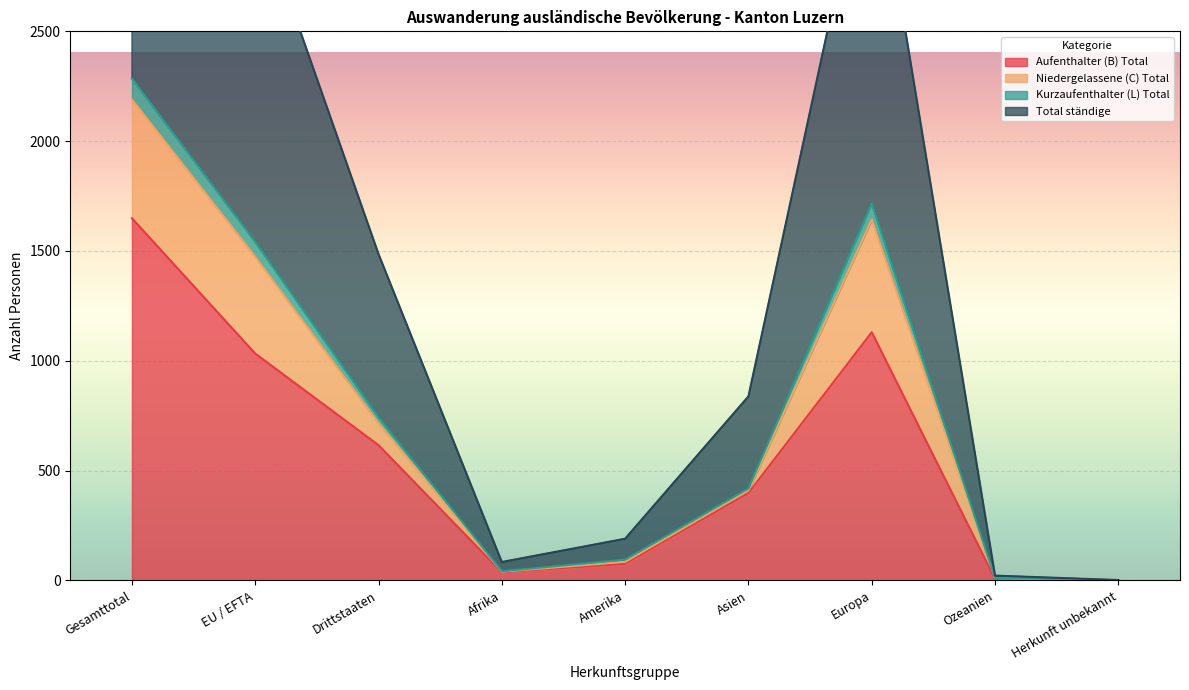

The value of Total ständige at Amerika is 190. True or false?

True